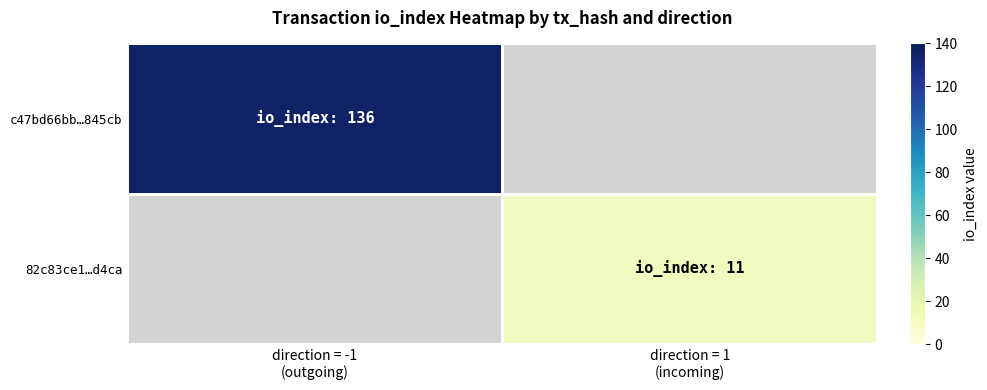

Reading left to right, list all the values displayed in this chart.

c47bd66bb…845cb: direction = -1
(outgoing)=136	direction = 1
(incoming)=0
82c83ce1…d4ca: direction = -1
(outgoing)=0	direction = 1
(incoming)=11